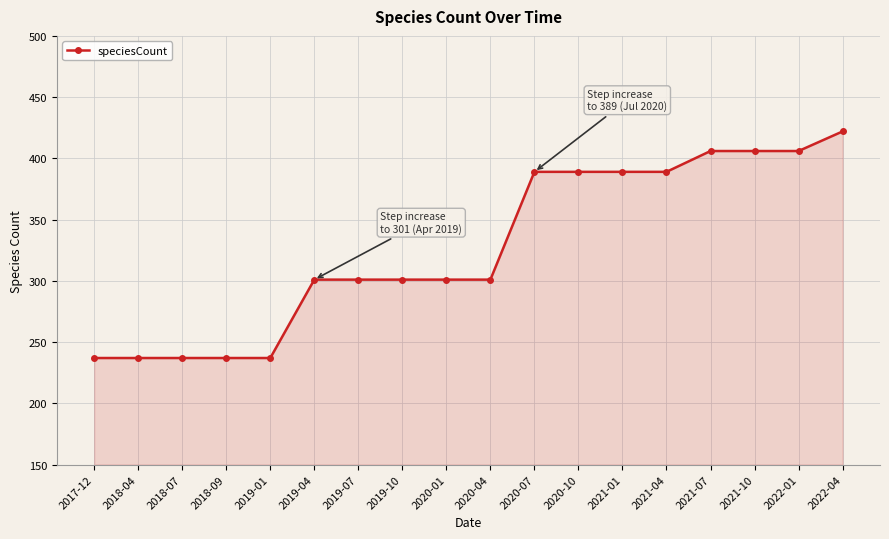

What is the difference between the values at 2022-04 and 2021-07?

16